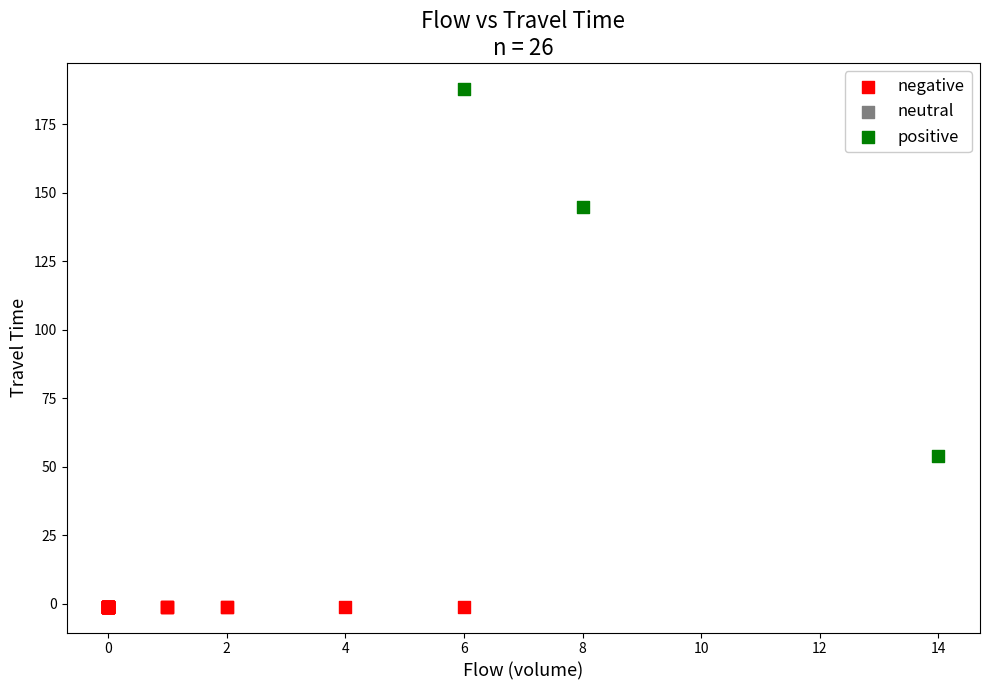

Which series contains the lowest Y value?

negative